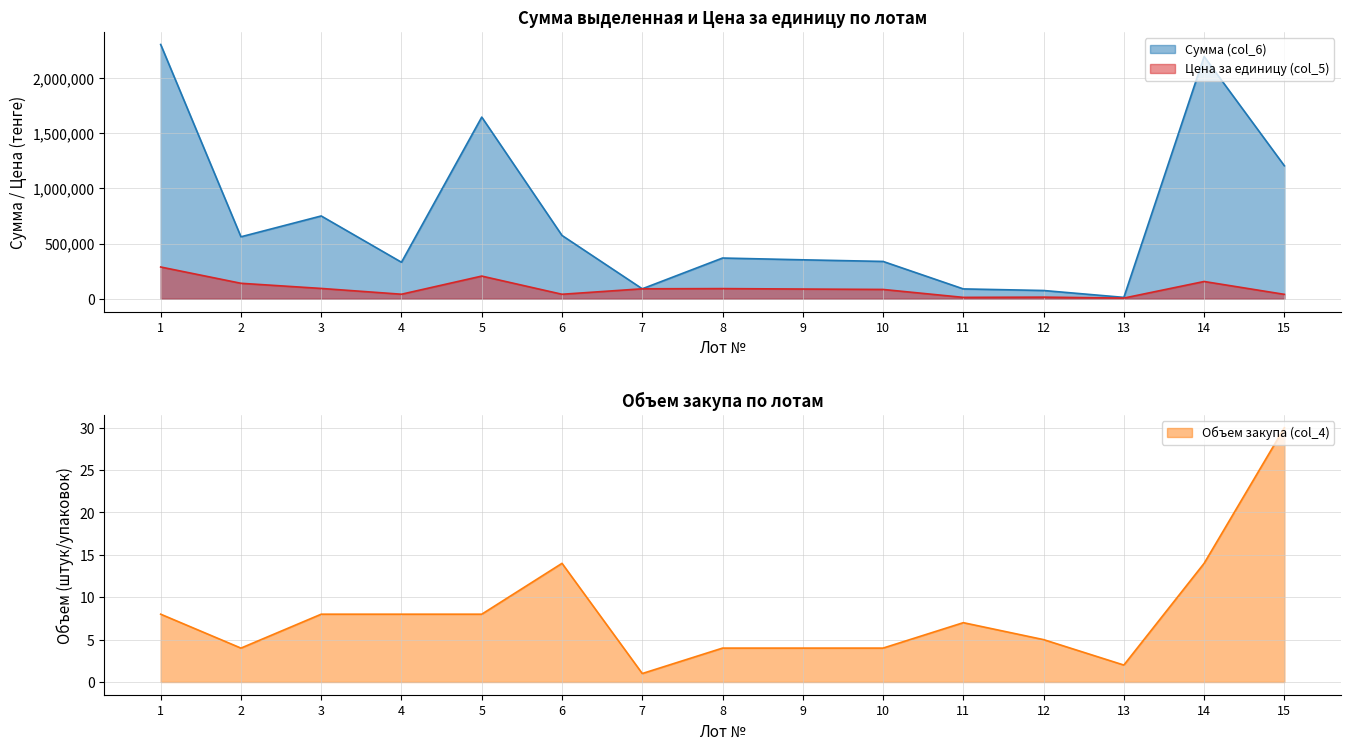

What is the approximate value of Сумма (col_6) at 15, to the nearest 10?

1204350